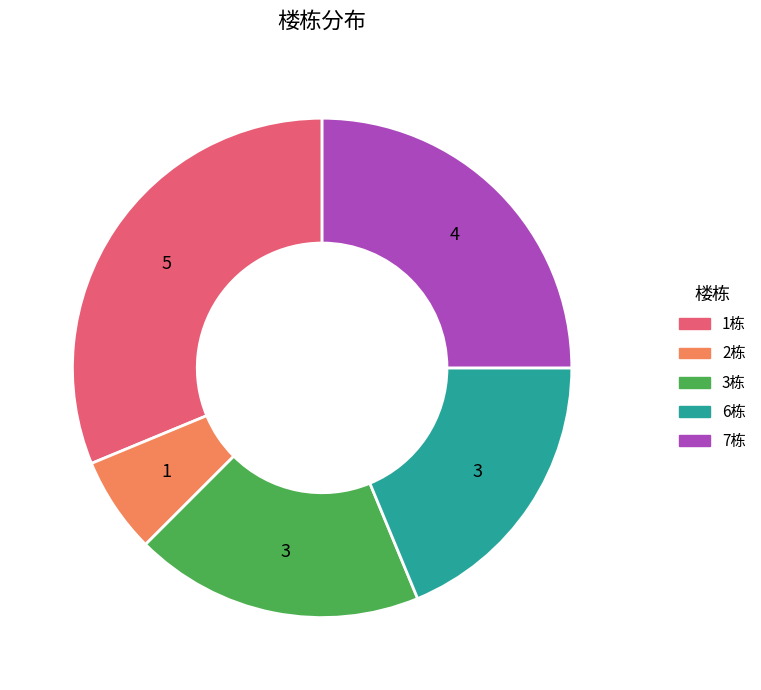

Between 3栋 and 7栋, which is larger?

7栋